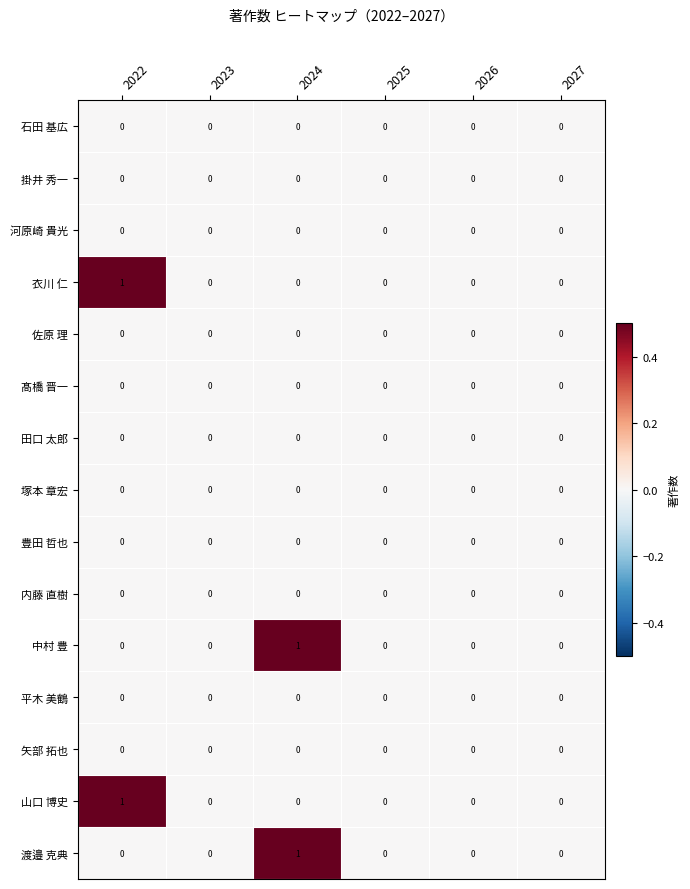

Count the number of data series in this chart.

15